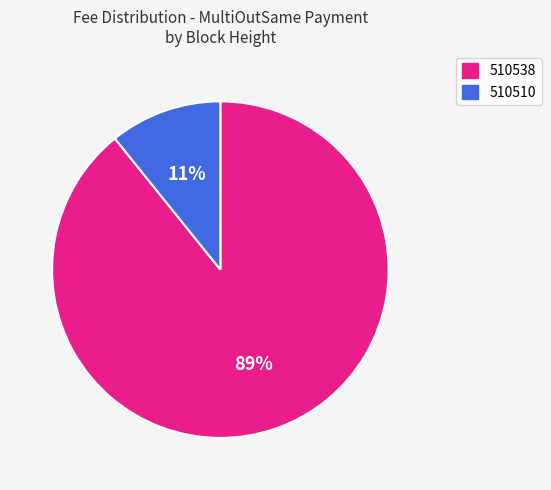

Which category has the biggest portion of the pie?

510538